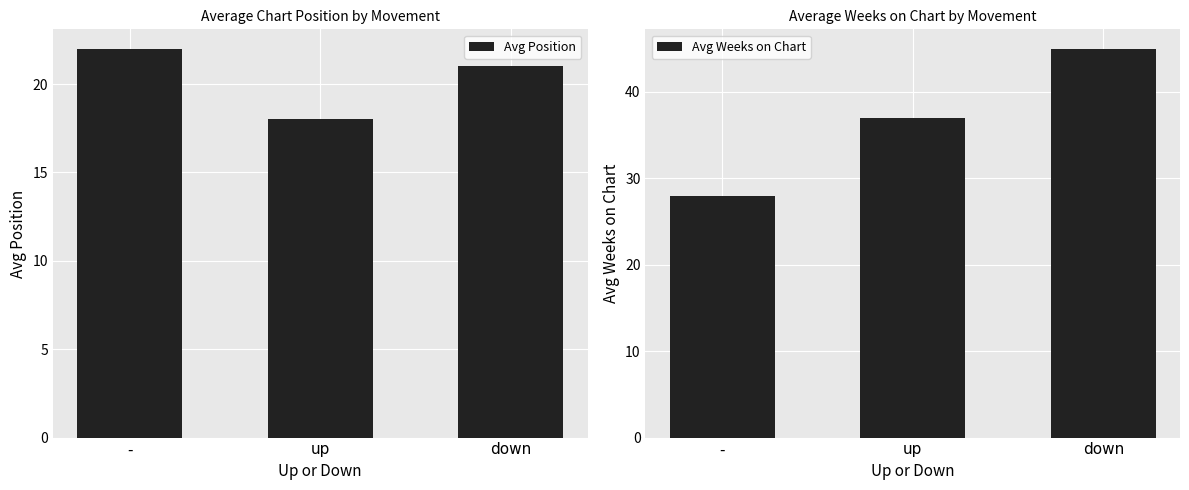

List the series in order of their peak value, lowest first.

Avg Position, Avg Weeks on Chart